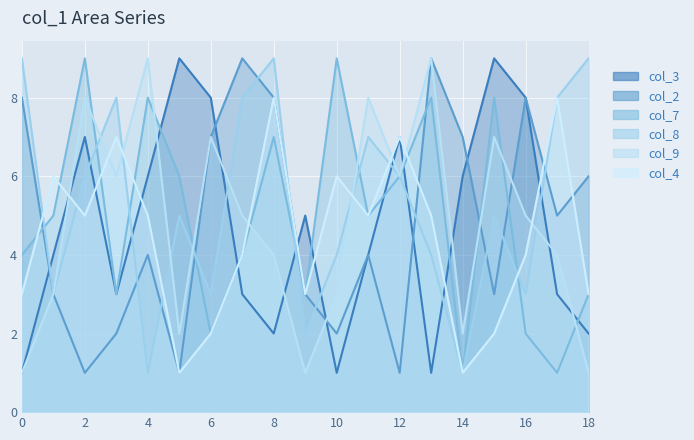

What is the difference between the second highest and minimum values in the col_9 series?

8